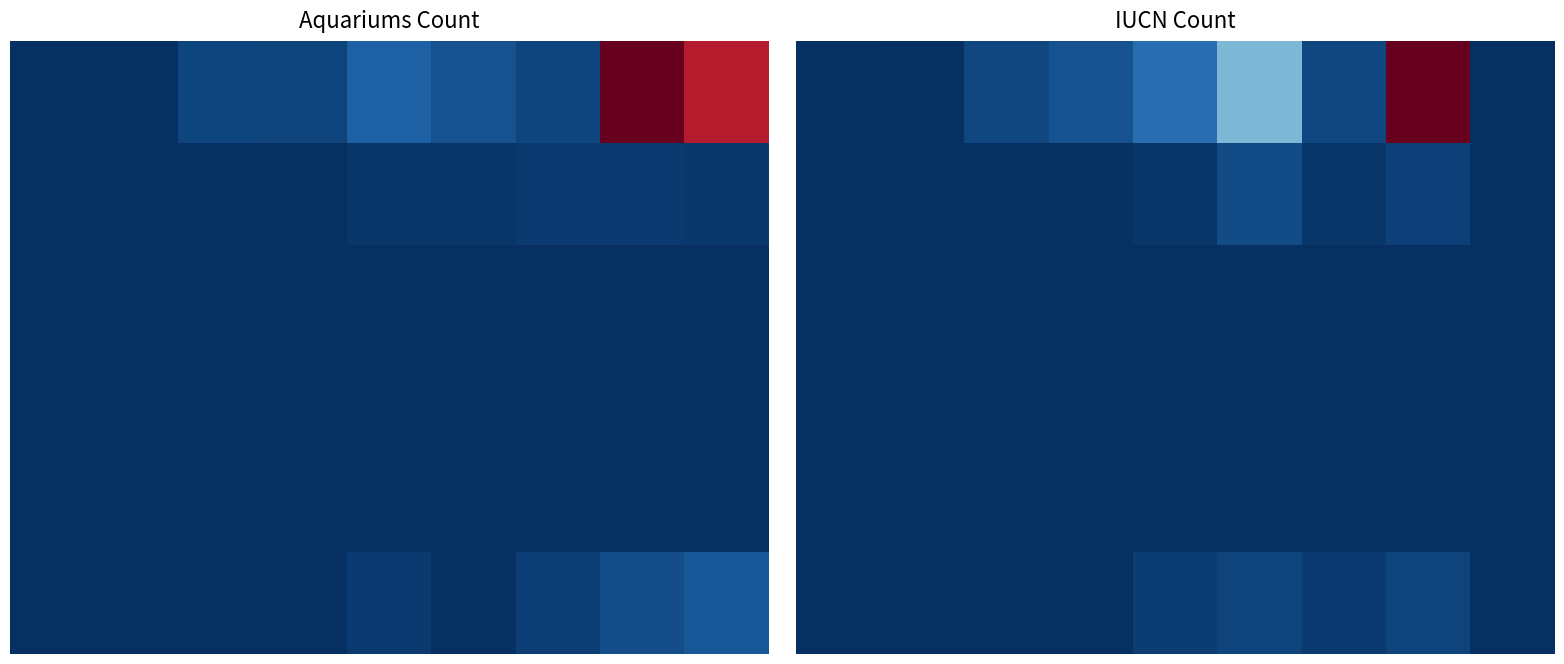

Which has a higher value, 1 or 5?

5